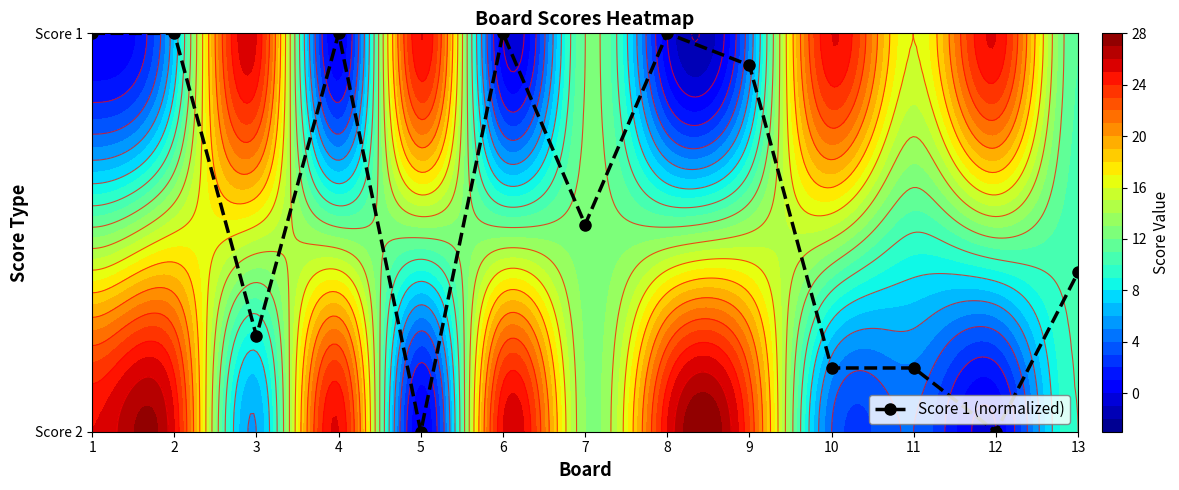

Rank the categories by value from lowest to highest.

5, 12, 10, 11, 3, 13, 7, 9, 1, 2, 4, 6, 8